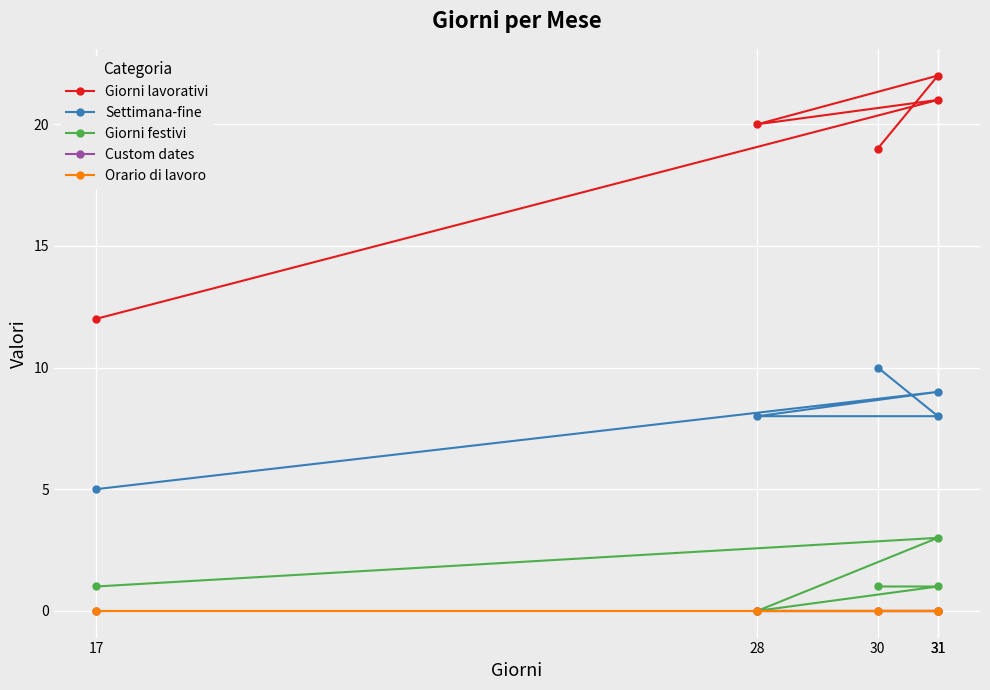

True or false: Custom dates and Giorni lavorativi intersect in this chart.

False